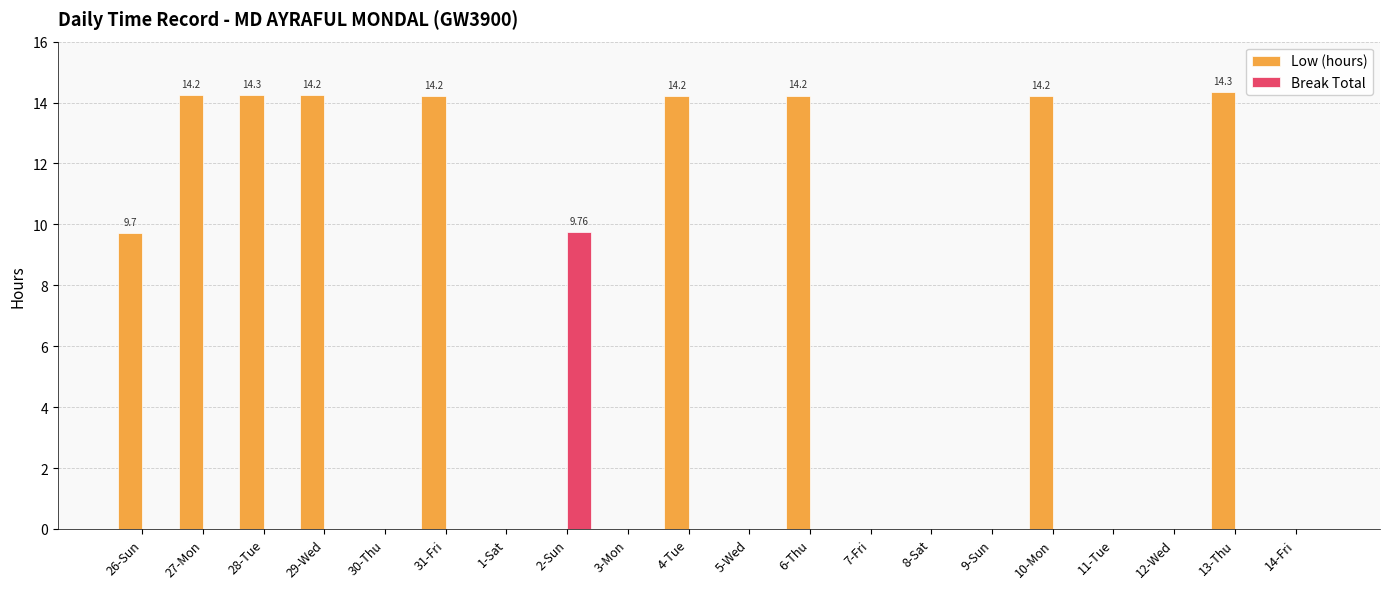

How many groups of bars are there?

20